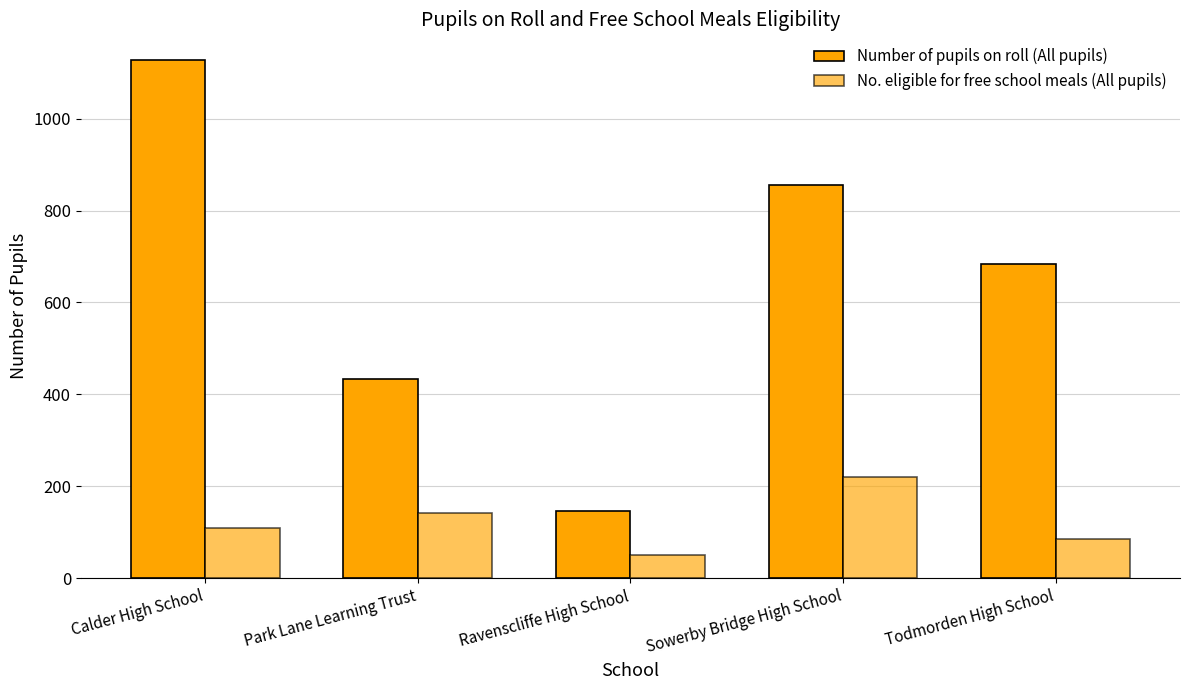

Is it true that No. eligible for free school meals (All pupils) equals 141 at Park Lane Learning Trust?

True